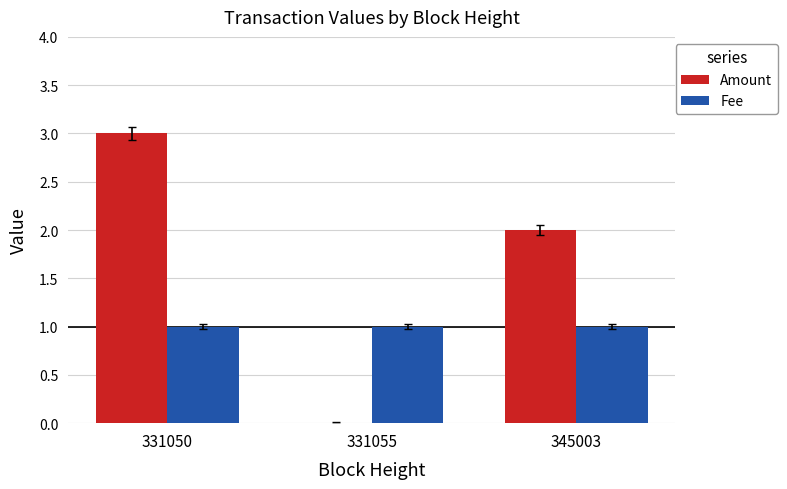

What is the sum of all Fee values?

3.0